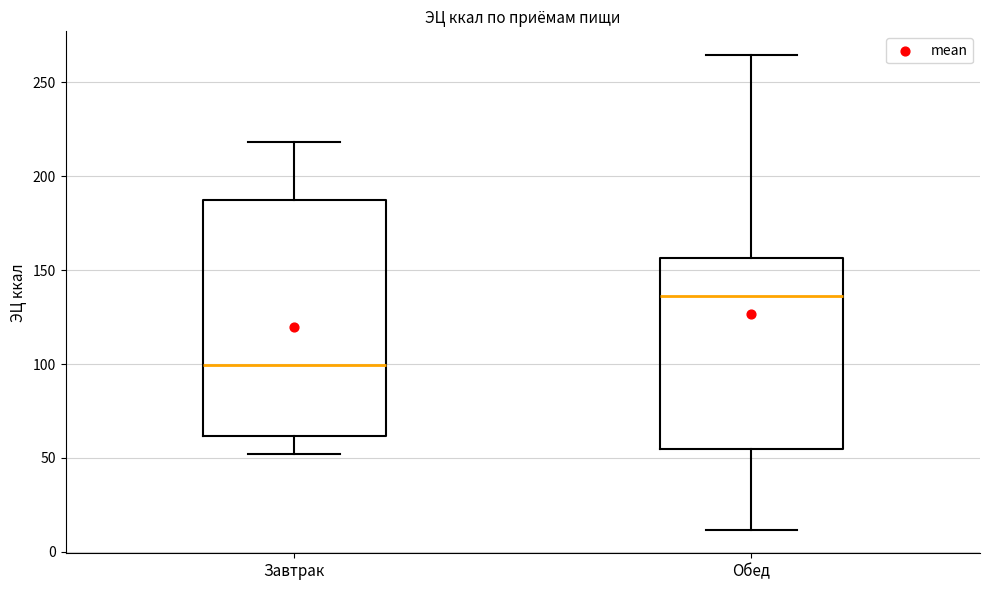

Reading left to right, transcribe this box plot: for each box, give where its median line is, the range the box spans, and where its two whiskers end, as read against the y-axis. The values are not printed on the chart, so give them approximately, as read against the axis.

Завтрак: median 100, box 60 to 185, whiskers 50 to 220
Обед: median 135, box 55 to 155, whiskers 10 to 265